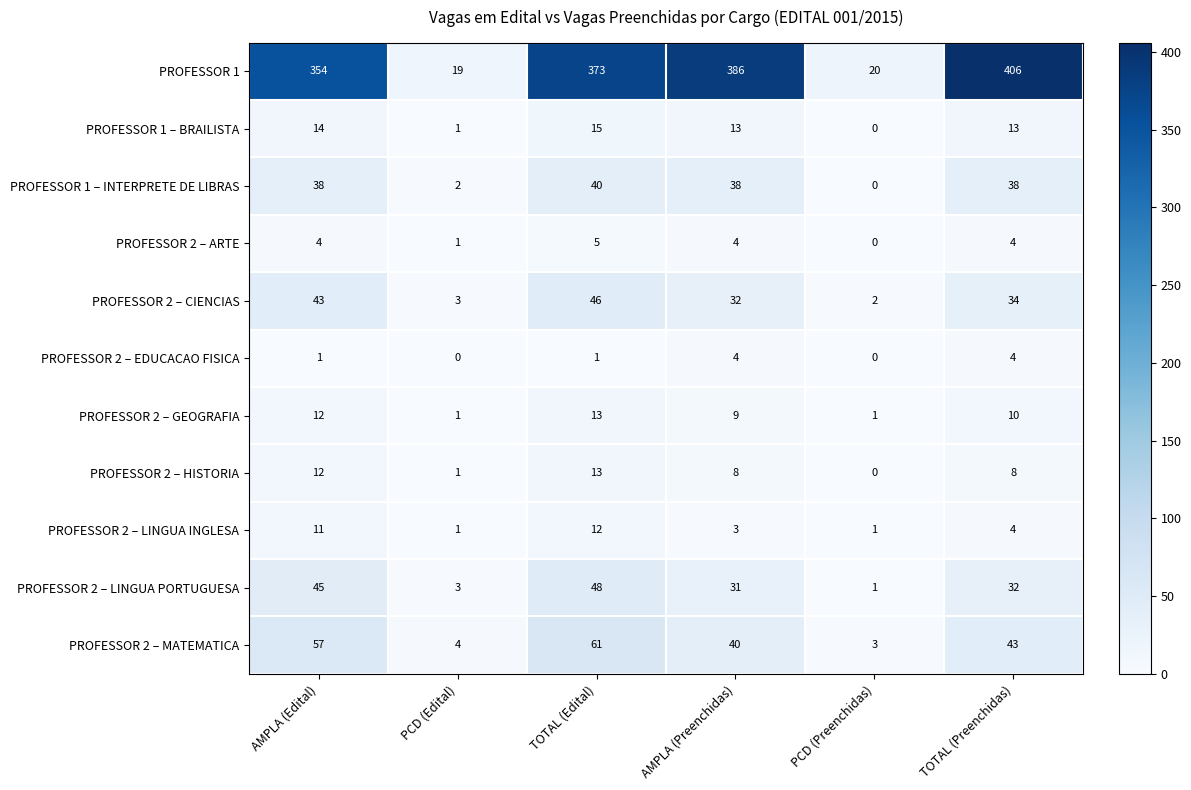

True or false: PROFESSOR 2 – ARTE has a value of 4 at TOTAL (Preenchidas).

True